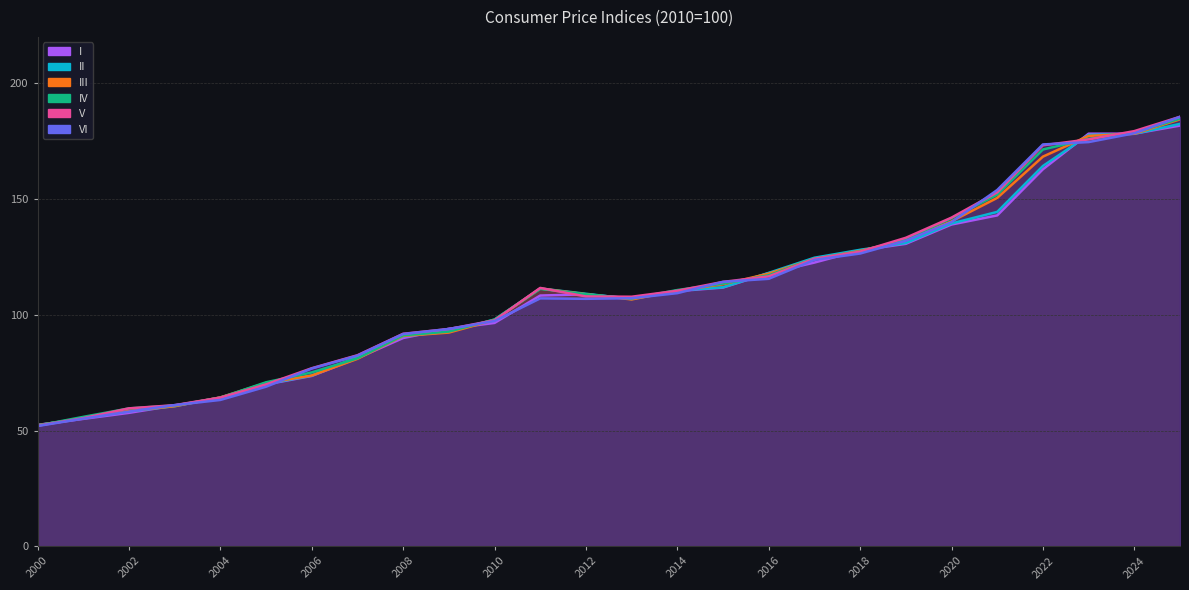

After their last crossing, which series has the higher values: I or III?

III